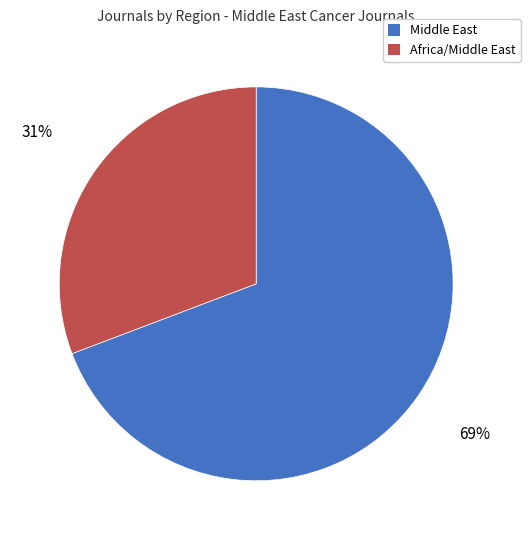

What is the largest slice in the pie chart?

Middle East